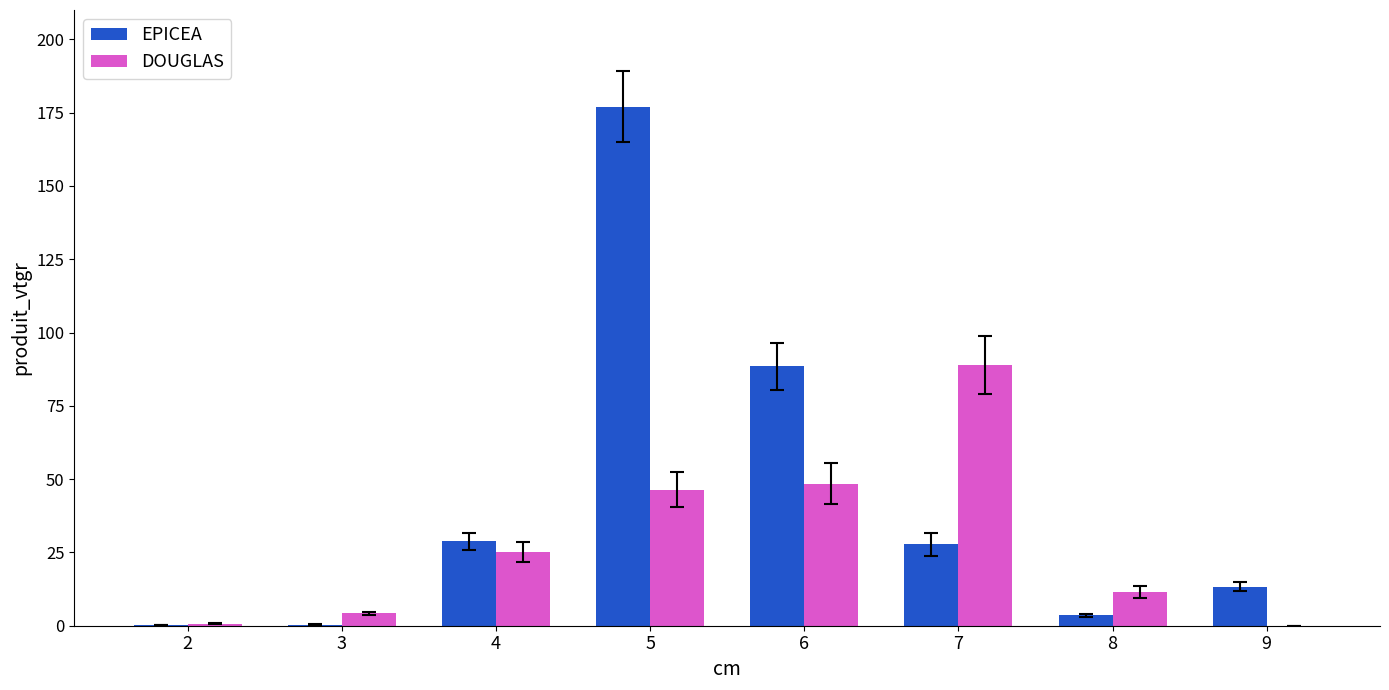

How many groups of bars are there?

8